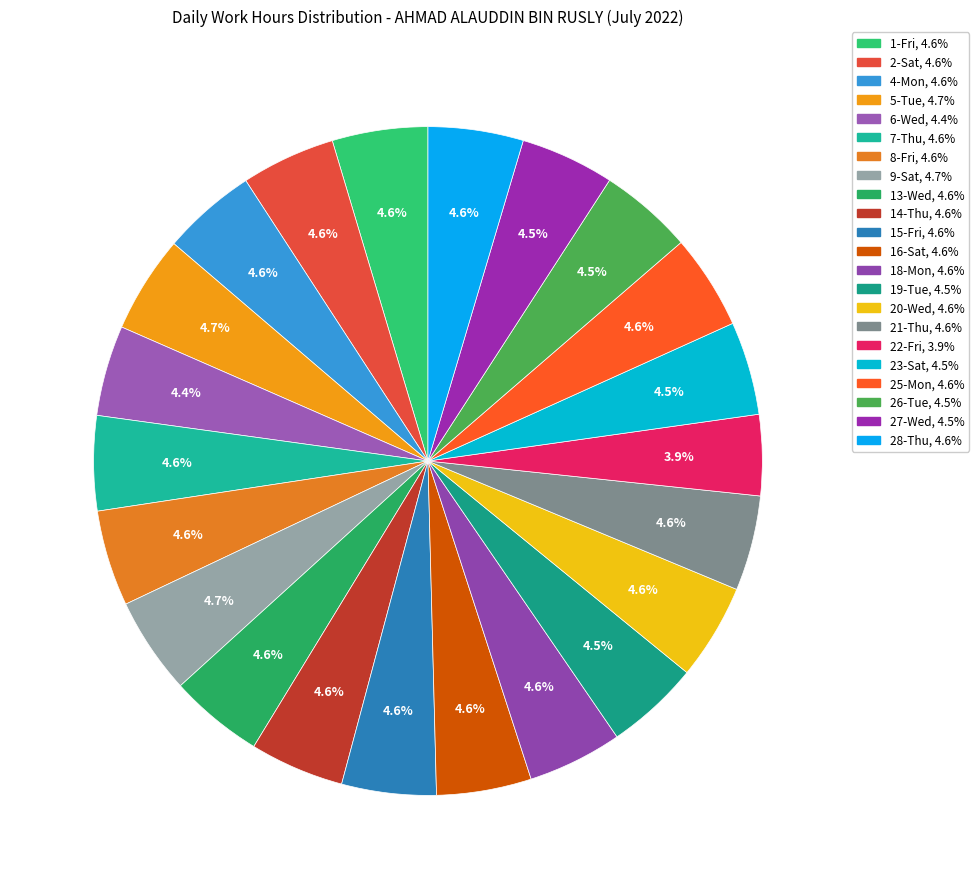

Which slice is the smallest?

Fri